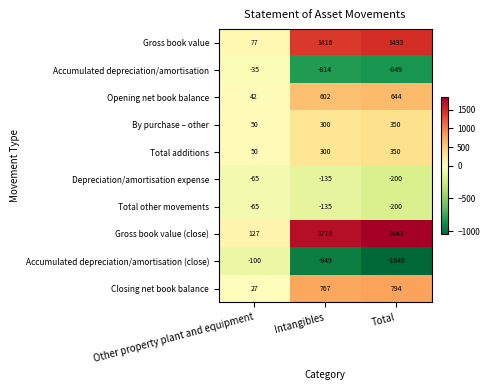

Which series has the widest spread of values?

Gross book value (close)